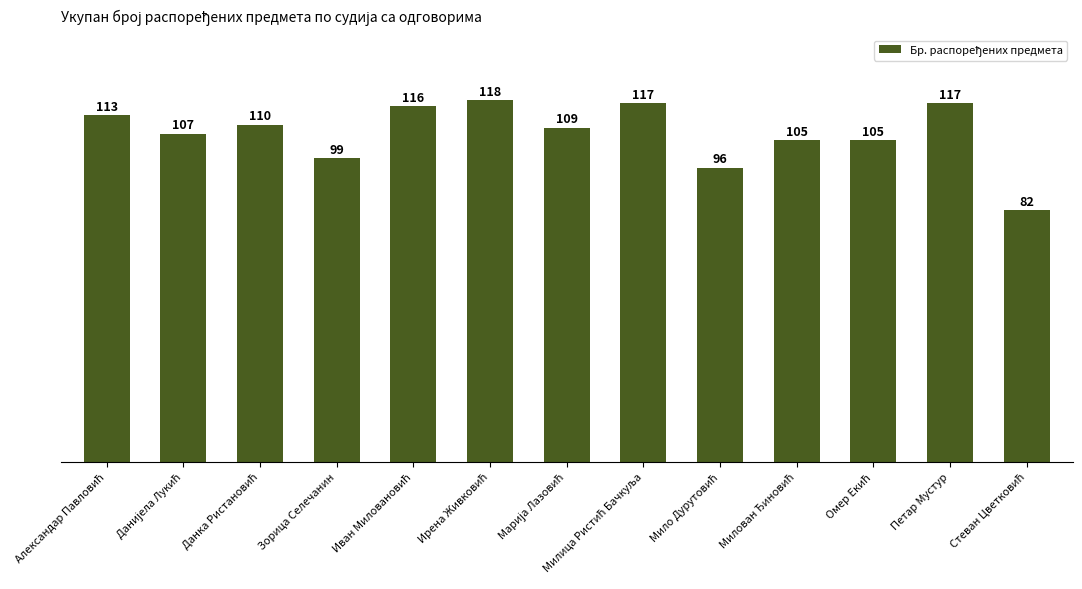

What is the greatest value displayed?

118